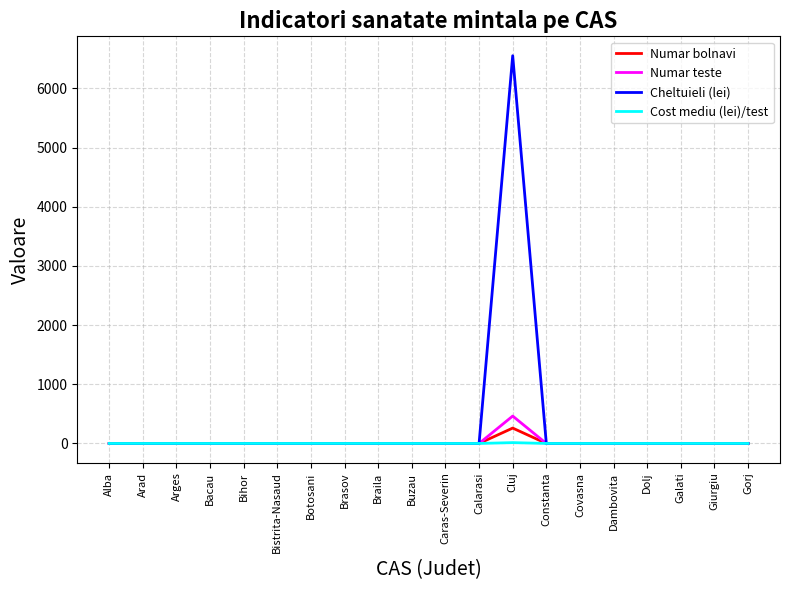

Which series has the widest spread of values?

Cheltuieli (lei)